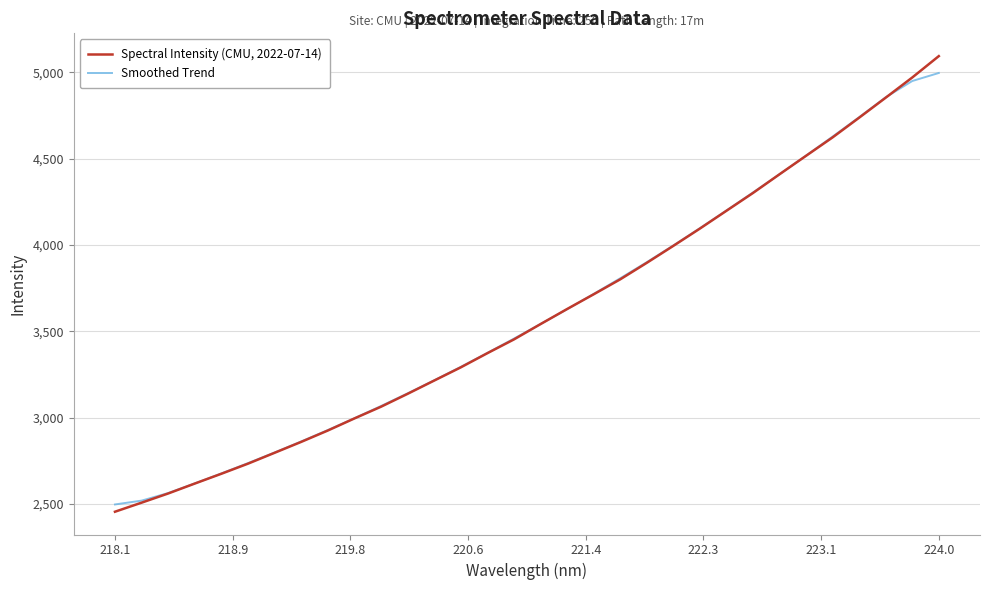

Which series has the largest range (max minus min)?

Spectral Intensity (CMU, 2022-07-14)